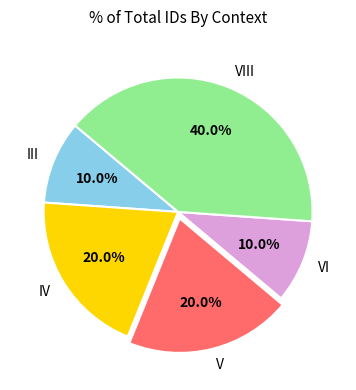

Which slice is the largest?

VIII